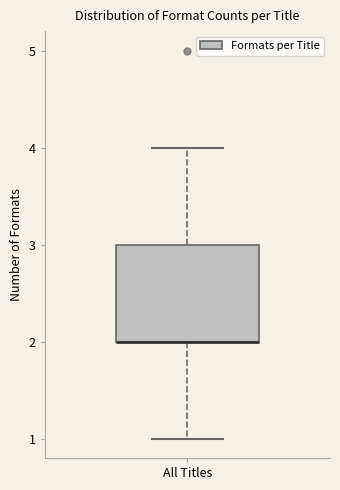

Where is the lower edge of the box for All Titles on the y-axis? The values are not printed on the chart, so give them approximately, as read against the axis.

2